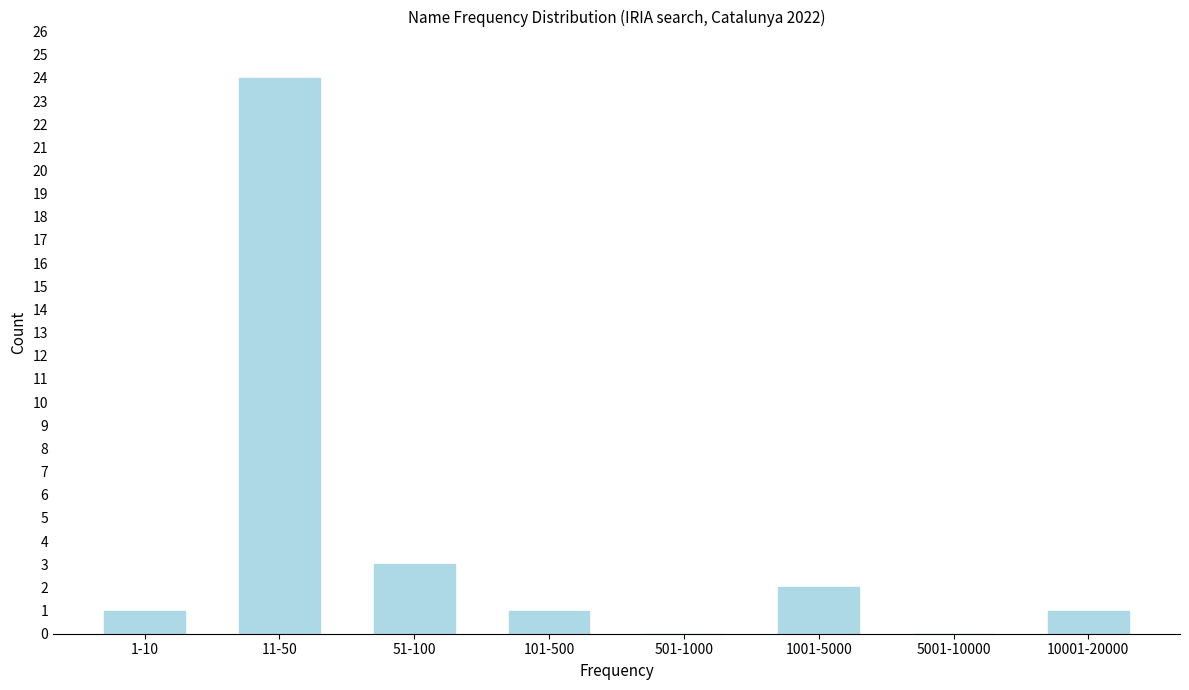

Reading right to left, what are all the values shown in this chart?

10001-20000=1	5001-10000=0	1001-5000=2	501-1000=0	101-500=1	51-100=3	11-50=24	1-10=1